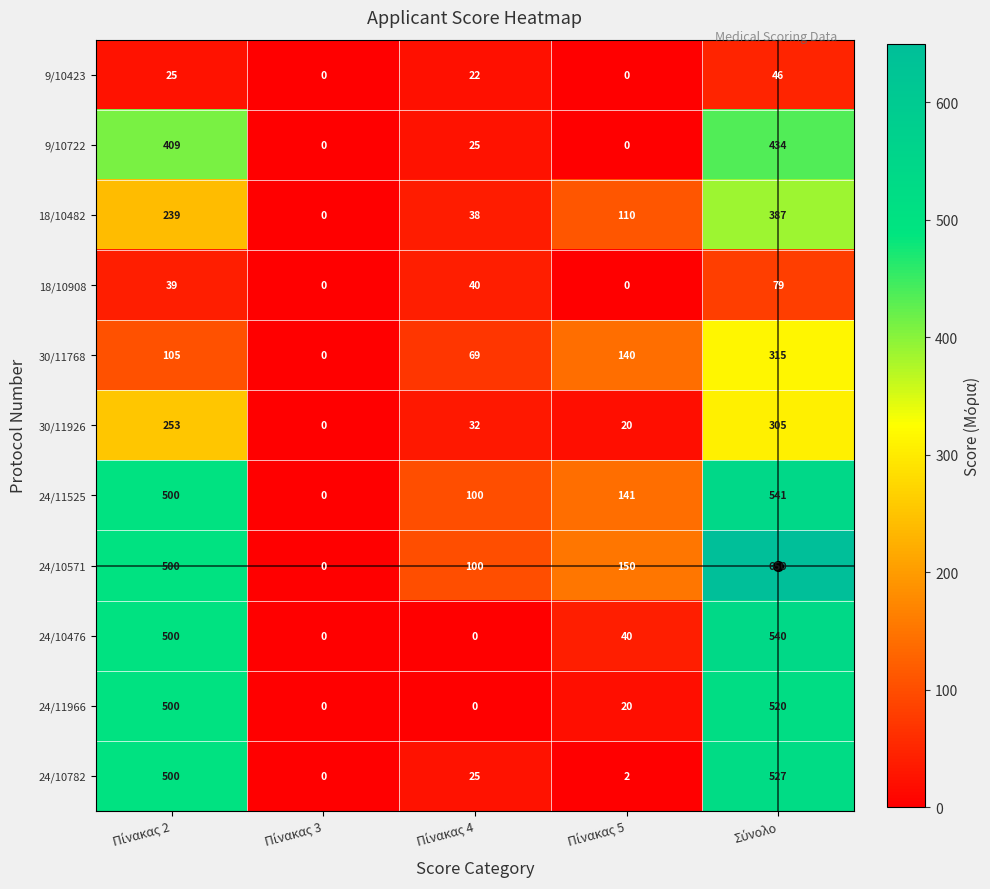

What is the sum of all 24/10476 values?

1080